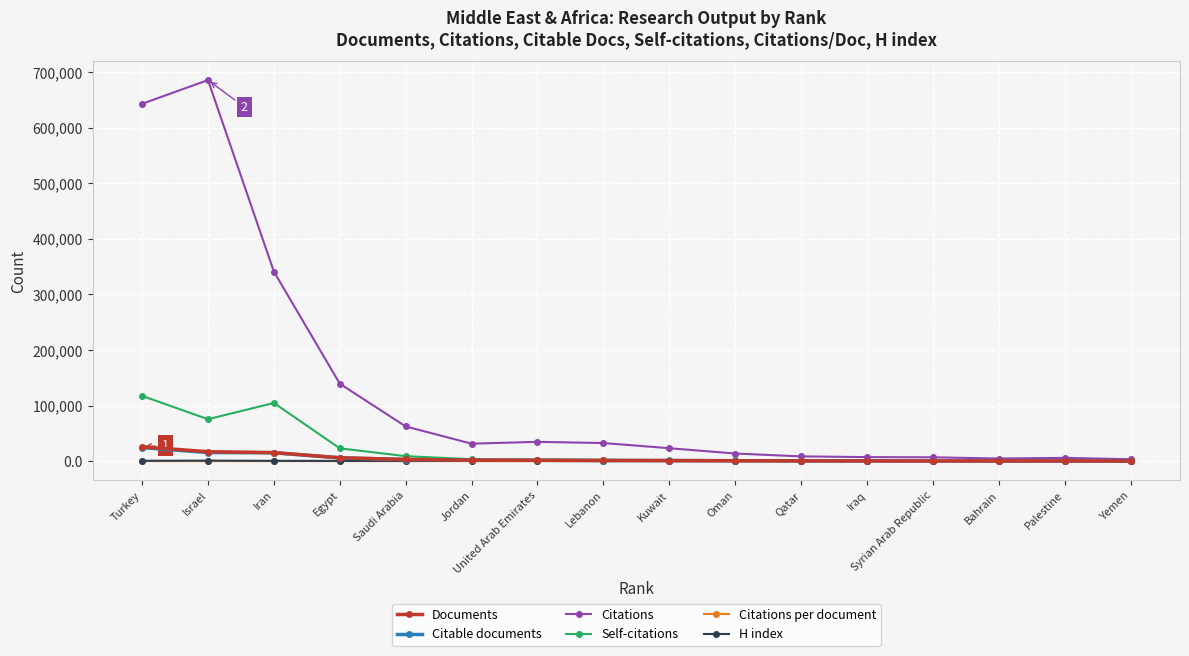

What is the minimum value shown in the chart?

16.9